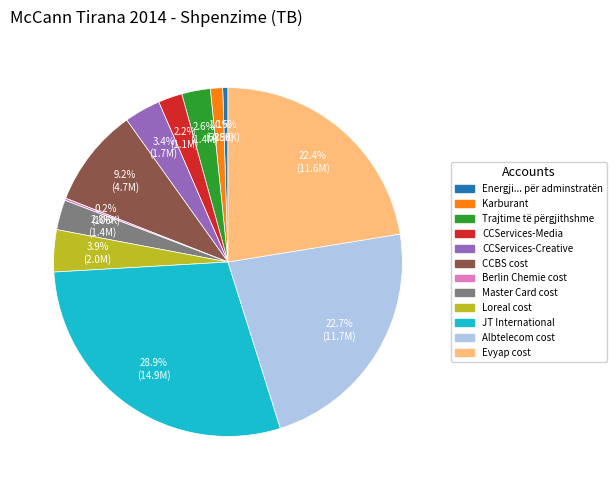

Which slice is the largest?

JT International